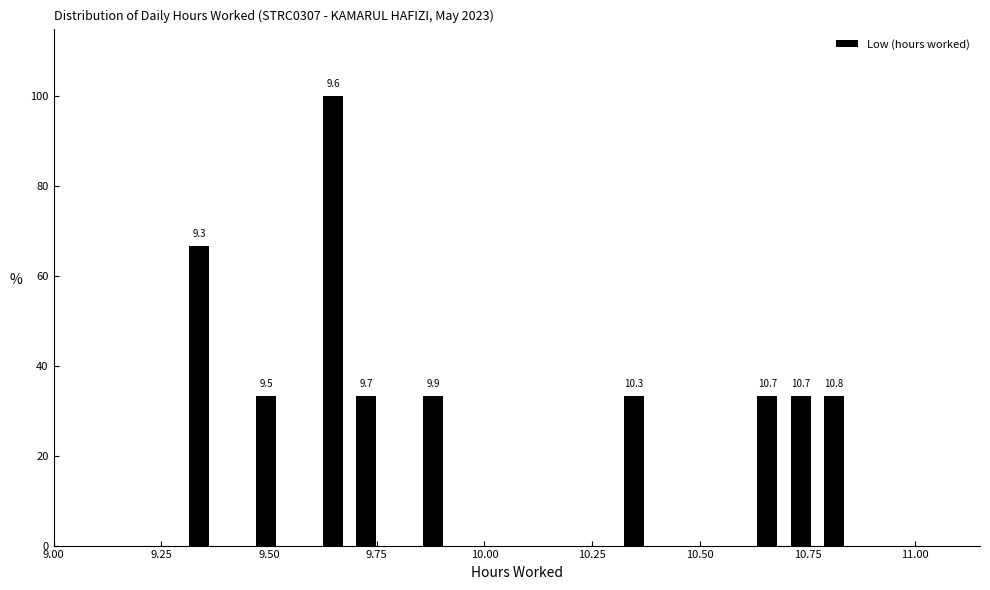

Around what value on the x-axis is the tallest bar? Give the approximate position of its centre, as read against the axis.

9.65